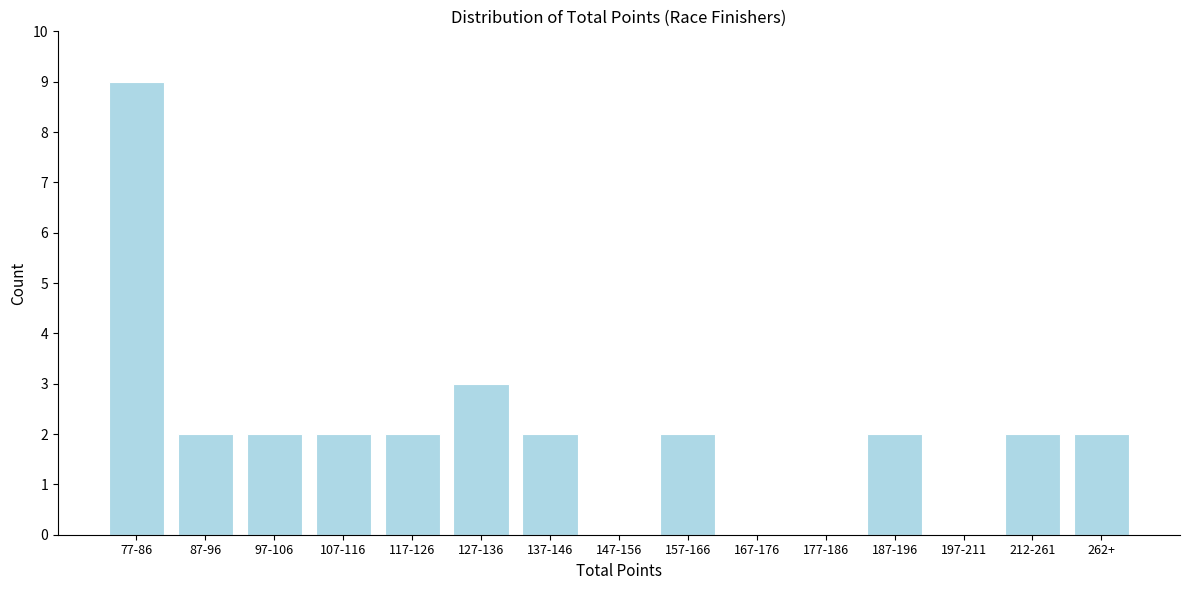

Reading right to left, list all the values displayed in this chart.

262+=2	212-261=2	197-211=0	187-196=2	177-186=0	167-176=0	157-166=2	147-156=0	137-146=2	127-136=3	117-126=2	107-116=2	97-106=2	87-96=2	77-86=9